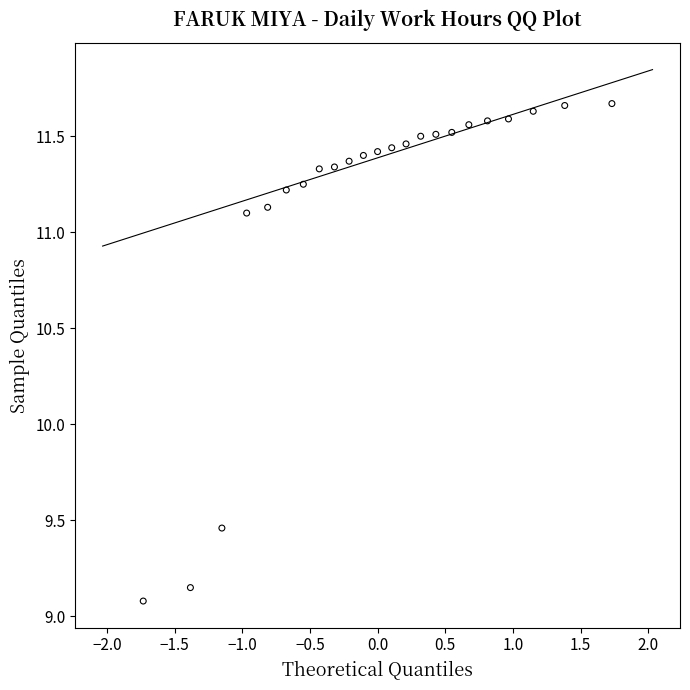

What is the range of X values (max minus min)?

3.5